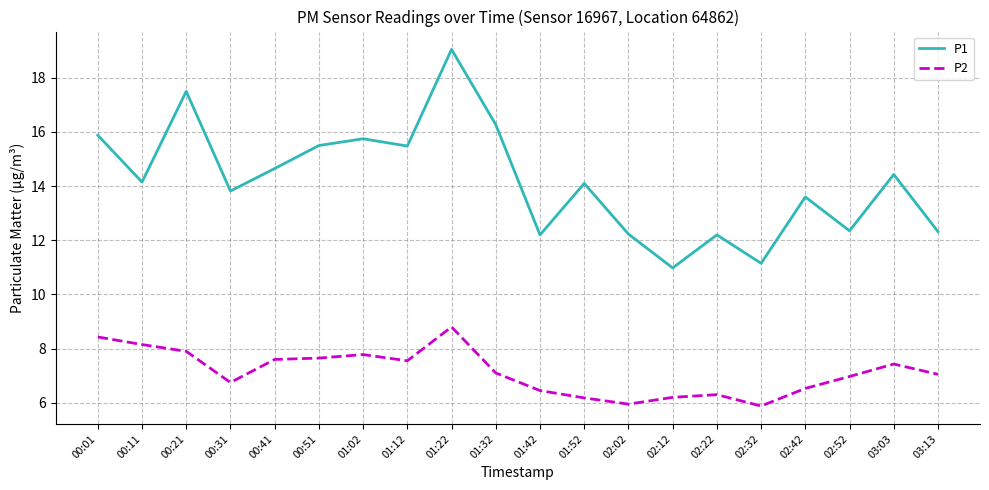

At which category does P1 reach its first local peak?

00:21